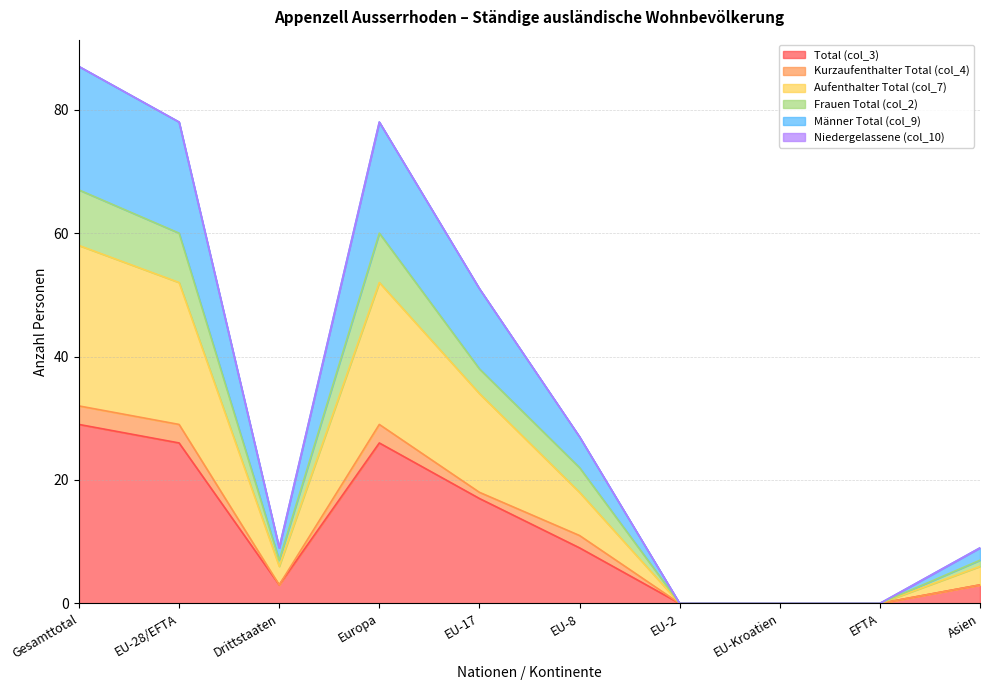

Which category has the highest value in the Total (col_3) series?

Gesamttotal